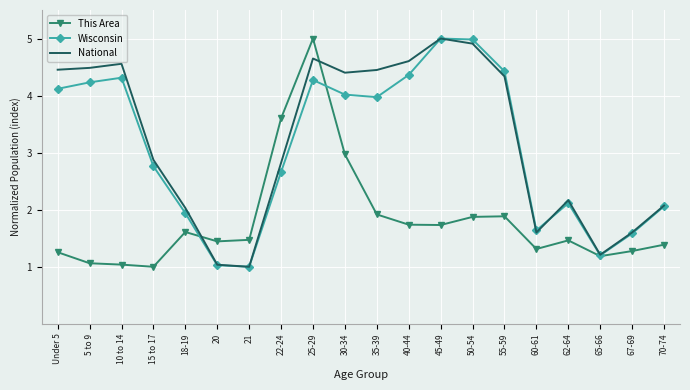

What is the total value across all series at 21?

3.5